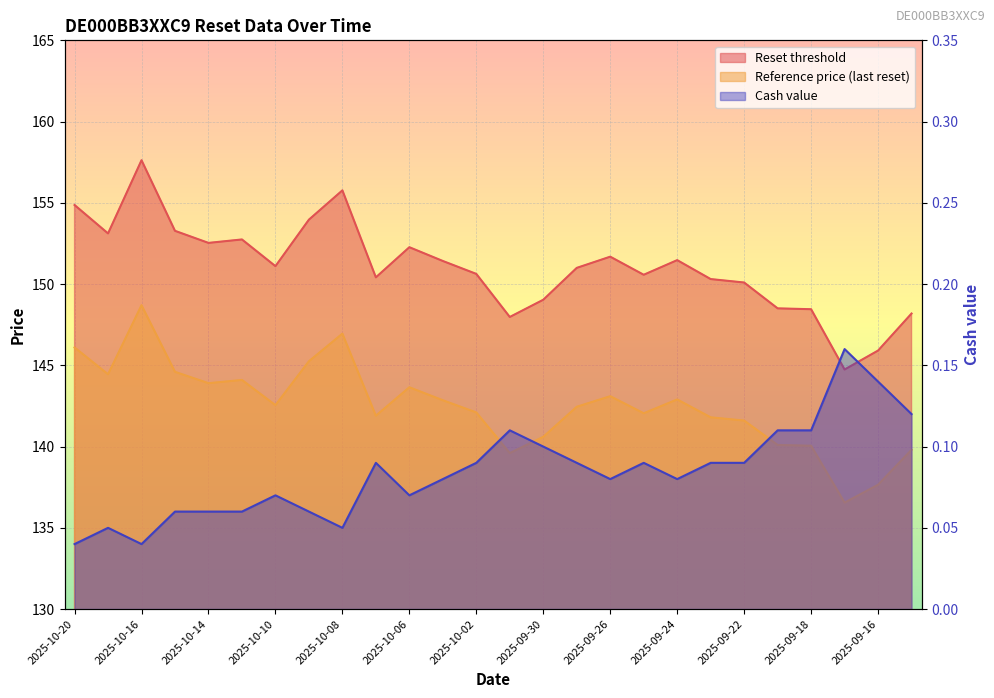

True or false: Cash value and Reset threshold cross at least once.

False